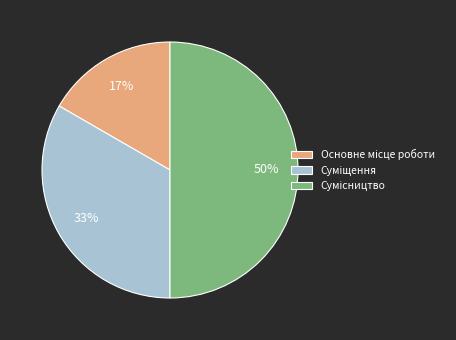

To the nearest percent, what is the average slice percentage?

33%